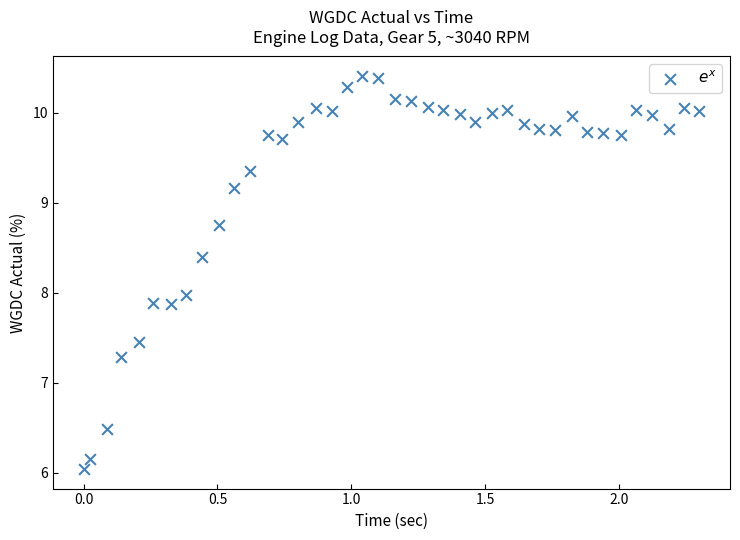

What is the range of X values (max minus min)?

2.3